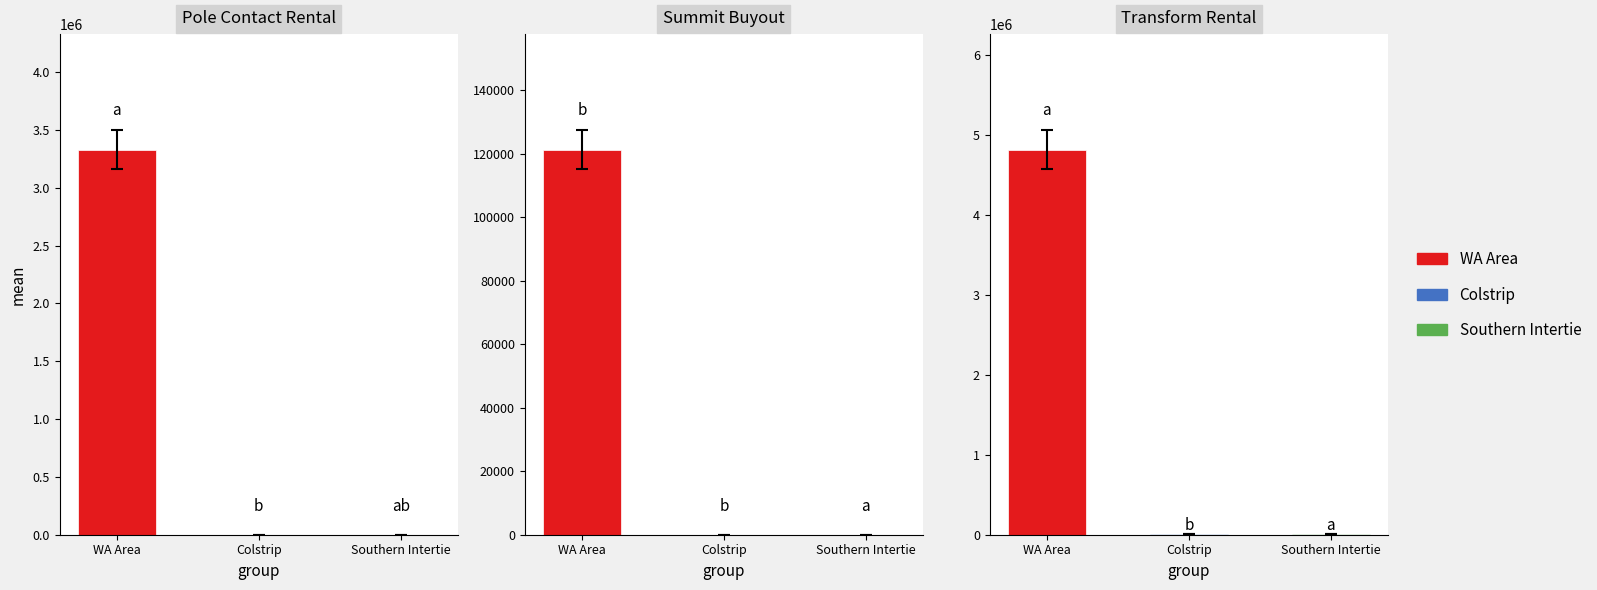

What is the total value across all series at WA Area?

8269921.0